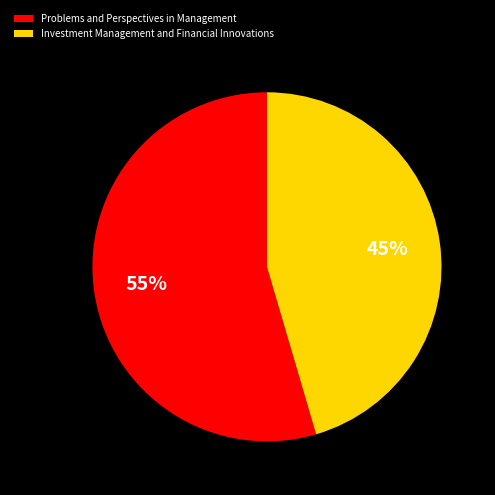

To the nearest percent, what is the average slice percentage?

50%